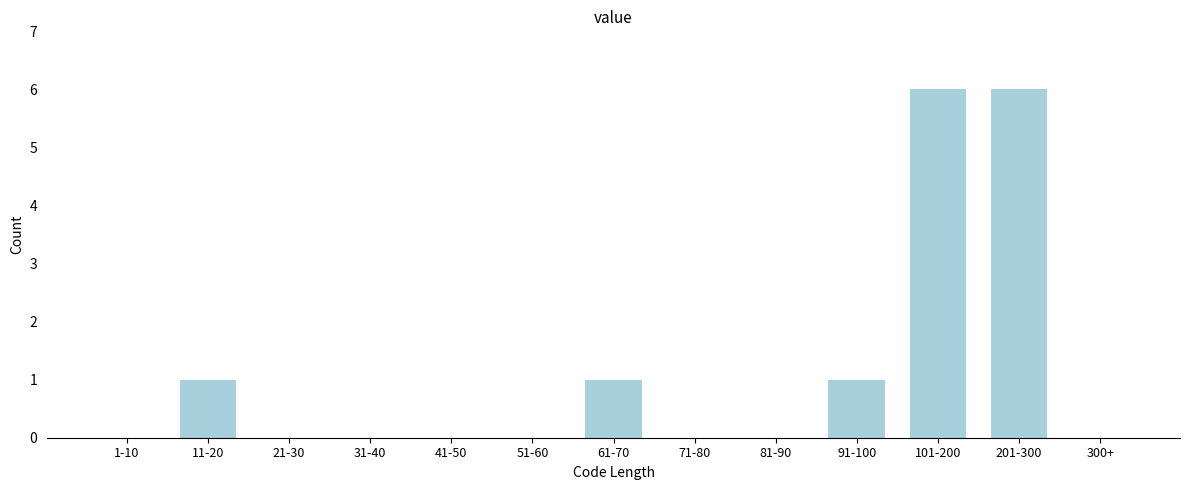

Reading left to right, transcribe all the data shown in this chart.

1-10=0	11-20=1	21-30=0	31-40=0	41-50=0	51-60=0	61-70=1	71-80=0	81-90=0	91-100=1	101-200=6	201-300=6	300+=0